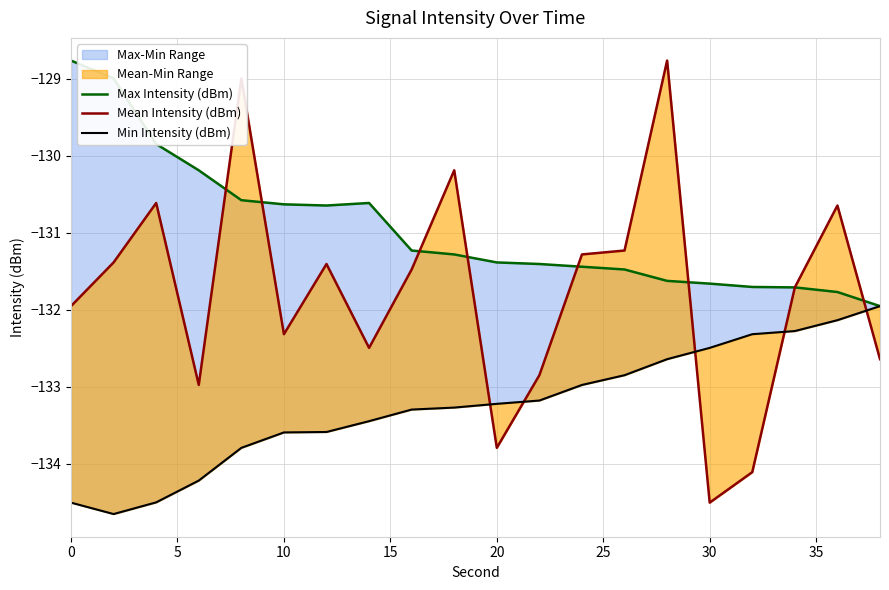

What is the average value of the Min Intensity (dBm) series?

-133.2